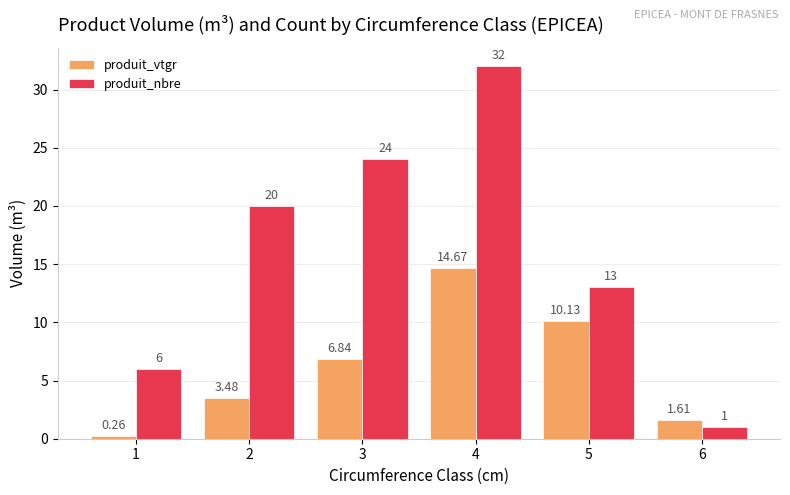

Which series has the largest range (max minus min)?

produit_nbre